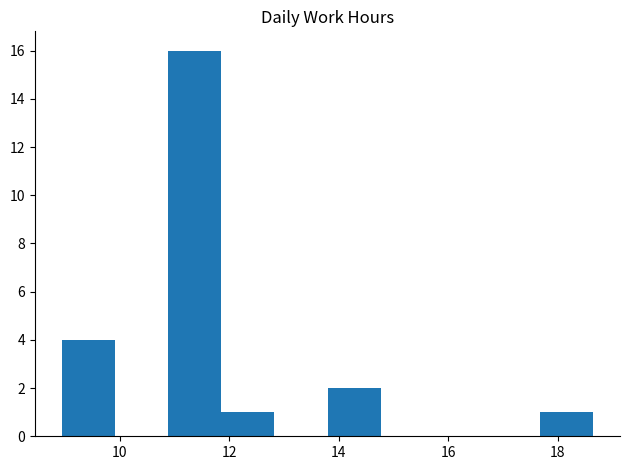

Reading left to right, list every bar in this chart as the range it spans on the x-axis followed by its height. Neither the bar edges nor the heights are printed on the chart, so give them approximately, as read against the axes.

9.0 to 10.0: 4
10.0 to 10.8: 0
10.8 to 11.8: 16
11.8 to 12.8: 1
12.8 to 13.8: 0
13.8 to 14.8: 2
14.8 to 15.8: 0
15.8 to 16.8: 0
16.8 to 17.6: 0
17.6 to 18.6: 1